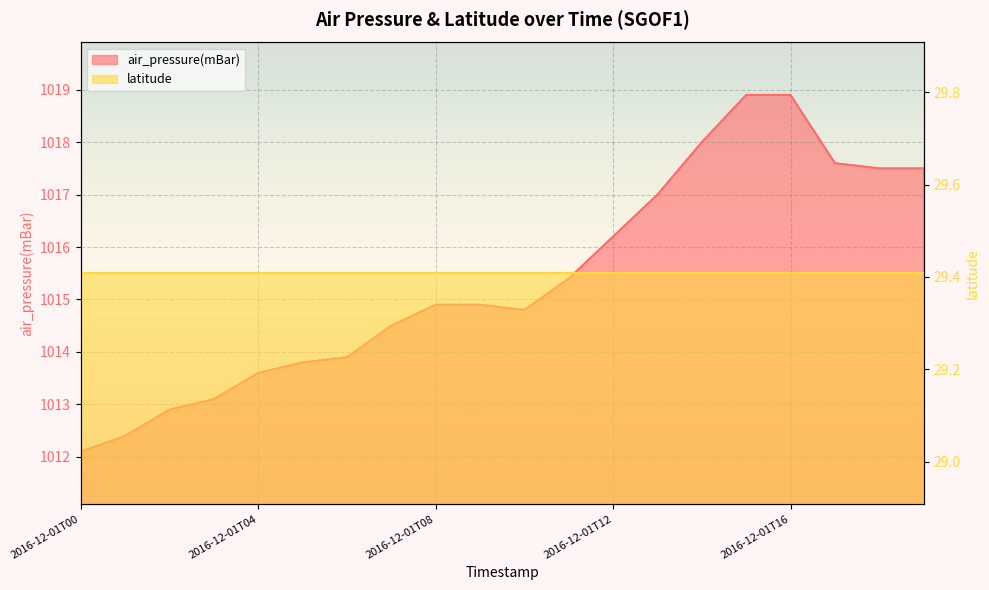

What is the difference between the maximum and minimum values?

6.8